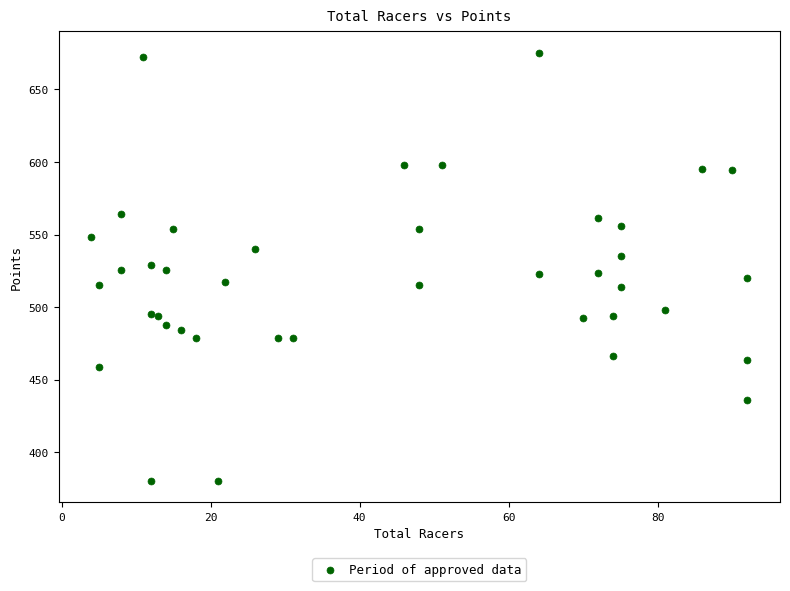

What is the range of X values (max minus min)?

88.0